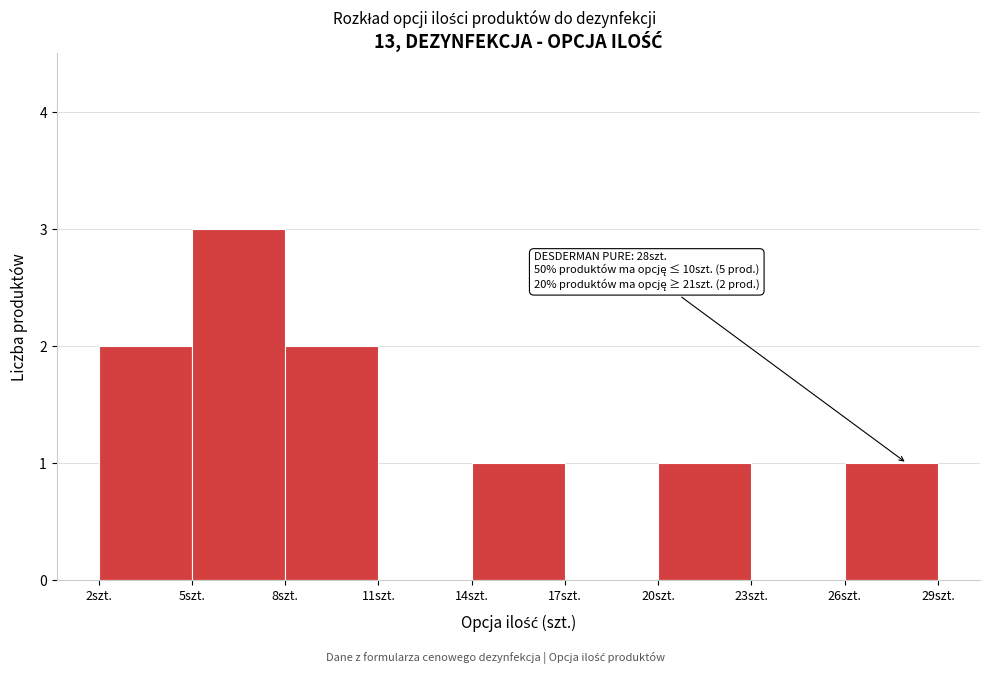

Which range on the x-axis has the tallest bar?

5 to 8